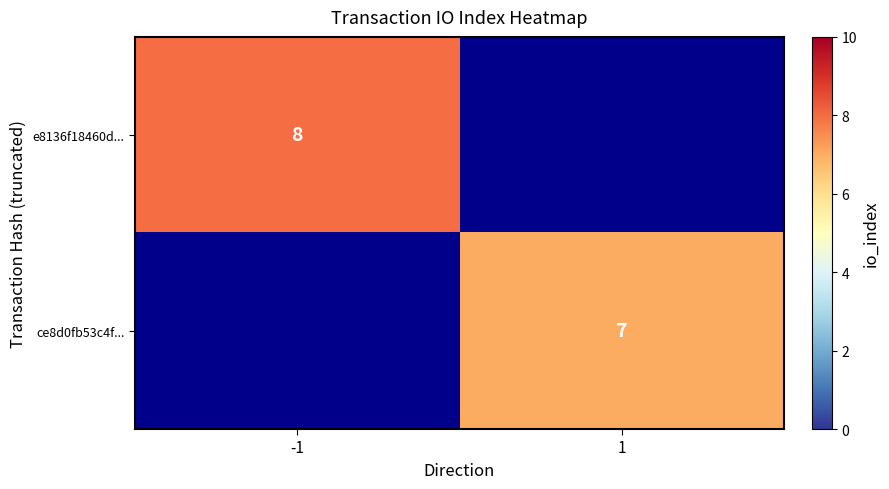

Count the number of data series in this chart.

2